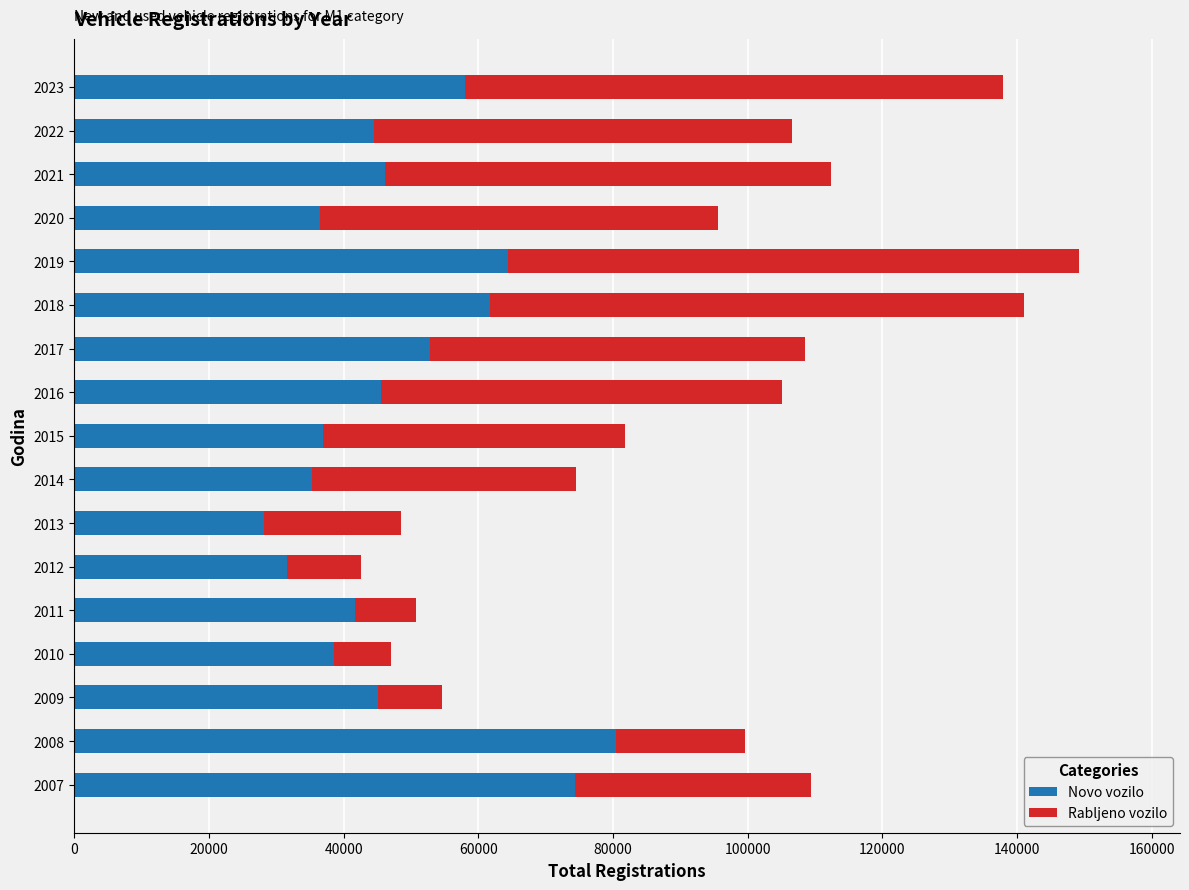

How many data points does each series have?

17